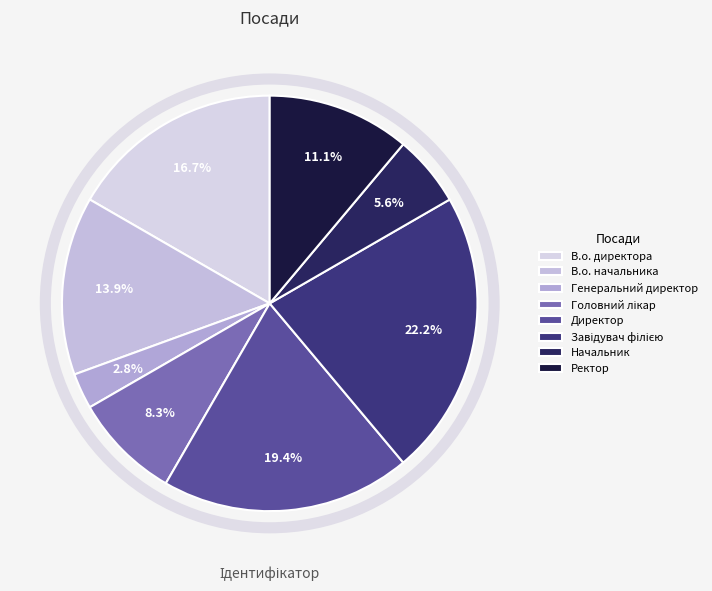

Which slice is the smallest?

Генеральний директор